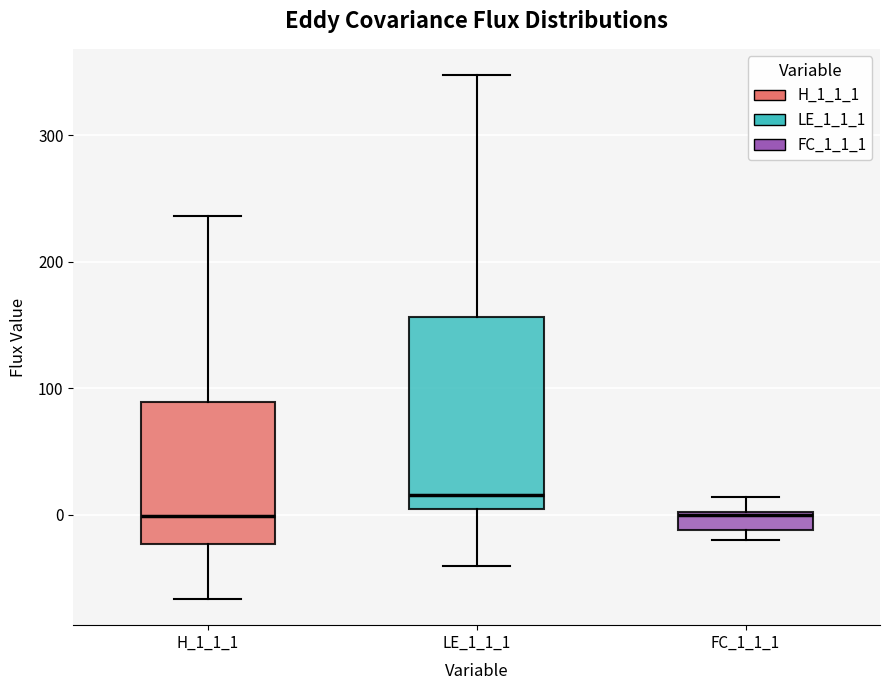

Which box's median line is the highest?

LE_1_1_1